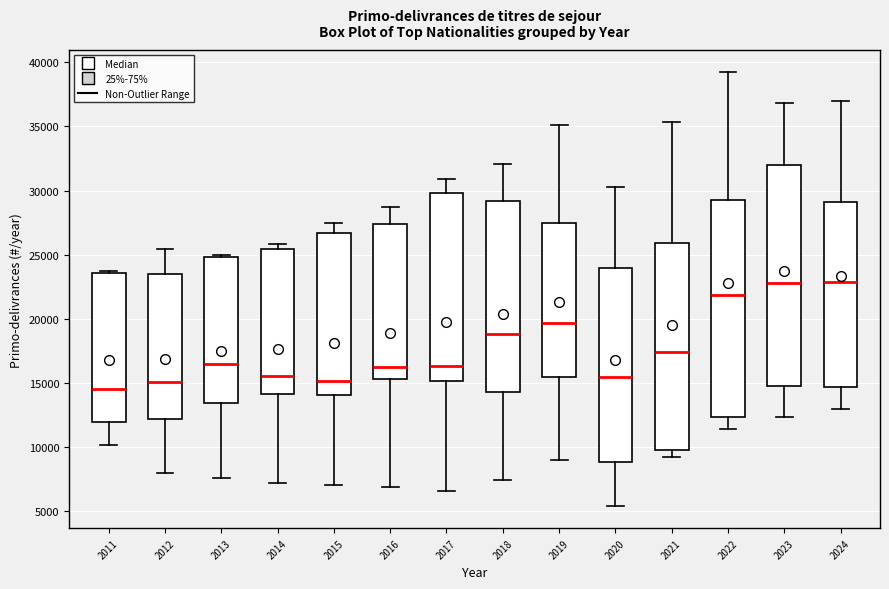

Reading left to right, transcribe this box plot: for each box, give where its median line is, the range the box spans, and where its two whiskers end, as read against the y-axis. The values are not printed on the chart, so give them approximately, as read against the axis.

2011: median 14500, box 12000 to 23500, whiskers 10000 to 23500
2012: median 15000, box 12000 to 23500, whiskers 8000 to 25500
2013: median 16500, box 13500 to 25000, whiskers 7500 to 25000 (just above the box's upper edge)
2014: median 15500, box 14000 to 25500, whiskers 7000 to 26000
2015: median 15000, box 14000 to 26500, whiskers 7000 to 27500
2016: median 16500, box 15500 to 27500, whiskers 7000 to 28500
2017: median 16500, box 15000 to 30000, whiskers 6500 to 31000
2018: median 19000, box 14500 to 29000, whiskers 7500 to 32000
2019: median 19500, box 15500 to 27500, whiskers 9000 to 35000
2020: median 15500, box 9000 to 24000, whiskers 5500 to 30500
2021: median 17500, box 10000 to 26000, whiskers 9000 to 35500
2022: median 22000, box 12500 to 29500, whiskers 11500 to 39500
2023: median 23000, box 15000 to 32000, whiskers 12500 to 37000
2024: median 23000, box 14500 to 29000, whiskers 13000 to 37000